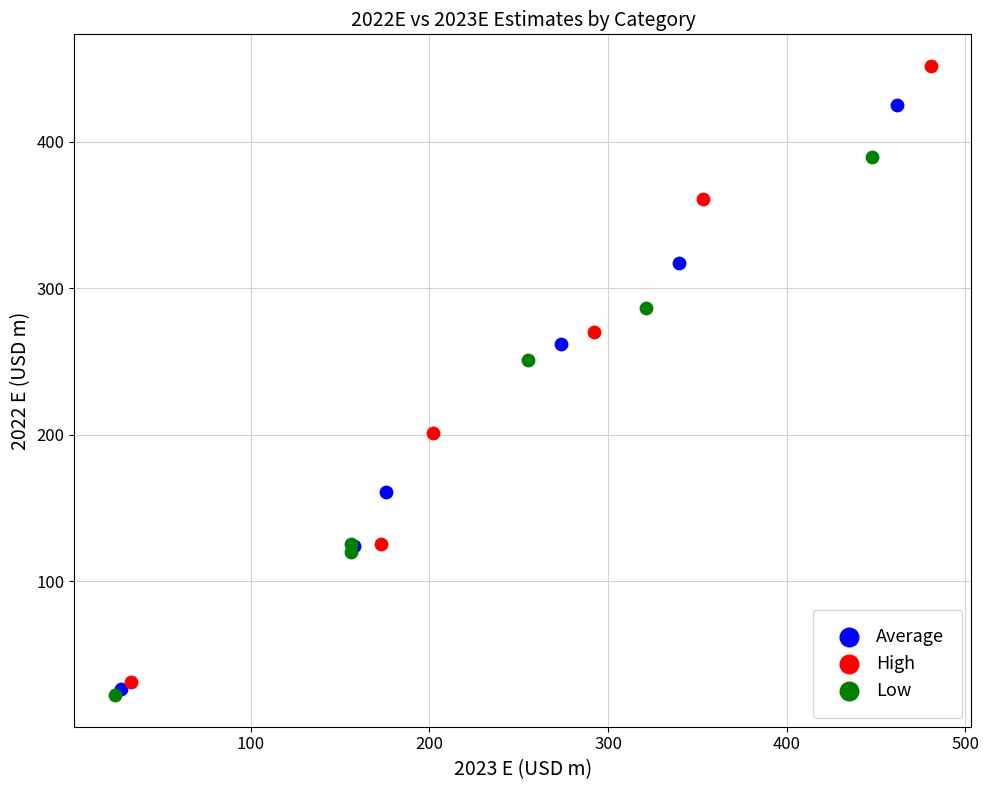

What are all the series names shown in the legend?

Average, High, Low